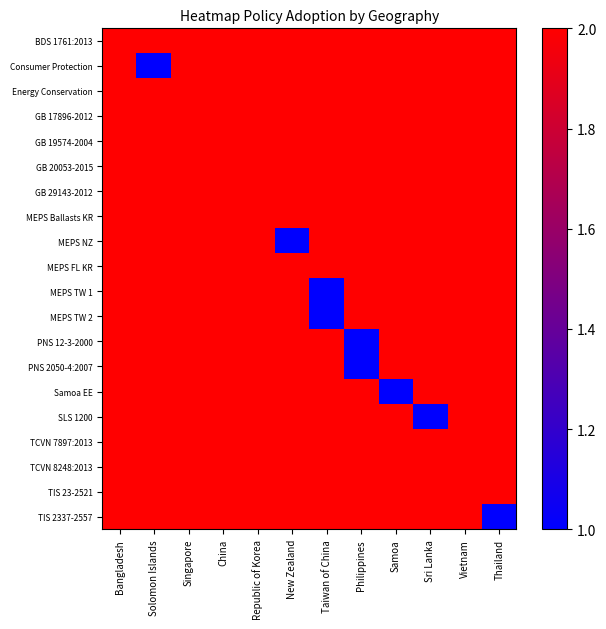

Reading left to right, list all the values displayed in this chart.

BDS 1761:2013: Bangladesh=2	Solomon Islands=2	Singapore=2	China=2	Republic of Korea=2	New Zealand=2	Taiwan of China=2	Philippines=2	Samoa=2	Sri Lanka=2	Vietnam=2	Thailand=2
Consumer Protection: Bangladesh=2	Solomon Islands=1	Singapore=2	China=2	Republic of Korea=2	New Zealand=2	Taiwan of China=2	Philippines=2	Samoa=2	Sri Lanka=2	Vietnam=2	Thailand=2
Energy Conservation: Bangladesh=2	Solomon Islands=2	Singapore=2	China=2	Republic of Korea=2	New Zealand=2	Taiwan of China=2	Philippines=2	Samoa=2	Sri Lanka=2	Vietnam=2	Thailand=2
GB 17896-2012: Bangladesh=2	Solomon Islands=2	Singapore=2	China=2	Republic of Korea=2	New Zealand=2	Taiwan of China=2	Philippines=2	Samoa=2	Sri Lanka=2	Vietnam=2	Thailand=2
GB 19574-2004: Bangladesh=2	Solomon Islands=2	Singapore=2	China=2	Republic of Korea=2	New Zealand=2	Taiwan of China=2	Philippines=2	Samoa=2	Sri Lanka=2	Vietnam=2	Thailand=2
GB 20053-2015: Bangladesh=2	Solomon Islands=2	Singapore=2	China=2	Republic of Korea=2	New Zealand=2	Taiwan of China=2	Philippines=2	Samoa=2	Sri Lanka=2	Vietnam=2	Thailand=2
GB 29143-2012: Bangladesh=2	Solomon Islands=2	Singapore=2	China=2	Republic of Korea=2	New Zealand=2	Taiwan of China=2	Philippines=2	Samoa=2	Sri Lanka=2	Vietnam=2	Thailand=2
MEPS Ballasts KR: Bangladesh=2	Solomon Islands=2	Singapore=2	China=2	Republic of Korea=2	New Zealand=2	Taiwan of China=2	Philippines=2	Samoa=2	Sri Lanka=2	Vietnam=2	Thailand=2
MEPS NZ: Bangladesh=2	Solomon Islands=2	Singapore=2	China=2	Republic of Korea=2	New Zealand=1	Taiwan of China=2	Philippines=2	Samoa=2	Sri Lanka=2	Vietnam=2	Thailand=2
MEPS FL KR: Bangladesh=2	Solomon Islands=2	Singapore=2	China=2	Republic of Korea=2	New Zealand=2	Taiwan of China=2	Philippines=2	Samoa=2	Sri Lanka=2	Vietnam=2	Thailand=2
MEPS TW 1: Bangladesh=2	Solomon Islands=2	Singapore=2	China=2	Republic of Korea=2	New Zealand=2	Taiwan of China=1	Philippines=2	Samoa=2	Sri Lanka=2	Vietnam=2	Thailand=2
MEPS TW 2: Bangladesh=2	Solomon Islands=2	Singapore=2	China=2	Republic of Korea=2	New Zealand=2	Taiwan of China=1	Philippines=2	Samoa=2	Sri Lanka=2	Vietnam=2	Thailand=2
PNS 12-3-2000: Bangladesh=2	Solomon Islands=2	Singapore=2	China=2	Republic of Korea=2	New Zealand=2	Taiwan of China=2	Philippines=1	Samoa=2	Sri Lanka=2	Vietnam=2	Thailand=2
PNS 2050-4:2007: Bangladesh=2	Solomon Islands=2	Singapore=2	China=2	Republic of Korea=2	New Zealand=2	Taiwan of China=2	Philippines=1	Samoa=2	Sri Lanka=2	Vietnam=2	Thailand=2
Samoa EE: Bangladesh=2	Solomon Islands=2	Singapore=2	China=2	Republic of Korea=2	New Zealand=2	Taiwan of China=2	Philippines=2	Samoa=1	Sri Lanka=2	Vietnam=2	Thailand=2
SLS 1200: Bangladesh=2	Solomon Islands=2	Singapore=2	China=2	Republic of Korea=2	New Zealand=2	Taiwan of China=2	Philippines=2	Samoa=2	Sri Lanka=1	Vietnam=2	Thailand=2
TCVN 7897:2013: Bangladesh=2	Solomon Islands=2	Singapore=2	China=2	Republic of Korea=2	New Zealand=2	Taiwan of China=2	Philippines=2	Samoa=2	Sri Lanka=2	Vietnam=2	Thailand=2
TCVN 8248:2013: Bangladesh=2	Solomon Islands=2	Singapore=2	China=2	Republic of Korea=2	New Zealand=2	Taiwan of China=2	Philippines=2	Samoa=2	Sri Lanka=2	Vietnam=2	Thailand=2
TIS 23-2521: Bangladesh=2	Solomon Islands=2	Singapore=2	China=2	Republic of Korea=2	New Zealand=2	Taiwan of China=2	Philippines=2	Samoa=2	Sri Lanka=2	Vietnam=2	Thailand=2
TIS 2337-2557: Bangladesh=2	Solomon Islands=2	Singapore=2	China=2	Republic of Korea=2	New Zealand=2	Taiwan of China=2	Philippines=2	Samoa=2	Sri Lanka=2	Vietnam=2	Thailand=1